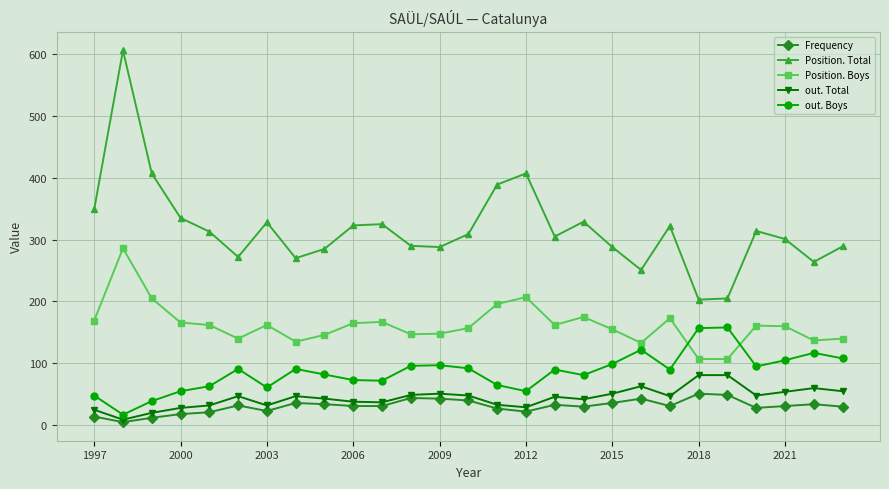

What is the maximum value for out. Boys?

158